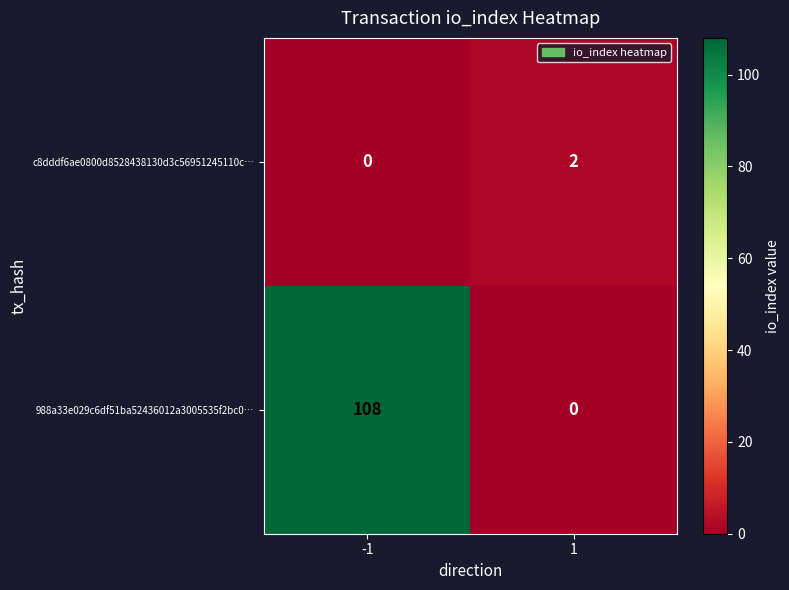

Reading left to right, what are all the values shown in this chart?

c8dddf6ae0800d8528438130d3c56951245110c…: -1=0	1=2
988a33e029c6df51ba52436012a3005535f2bc0…: -1=108	1=0